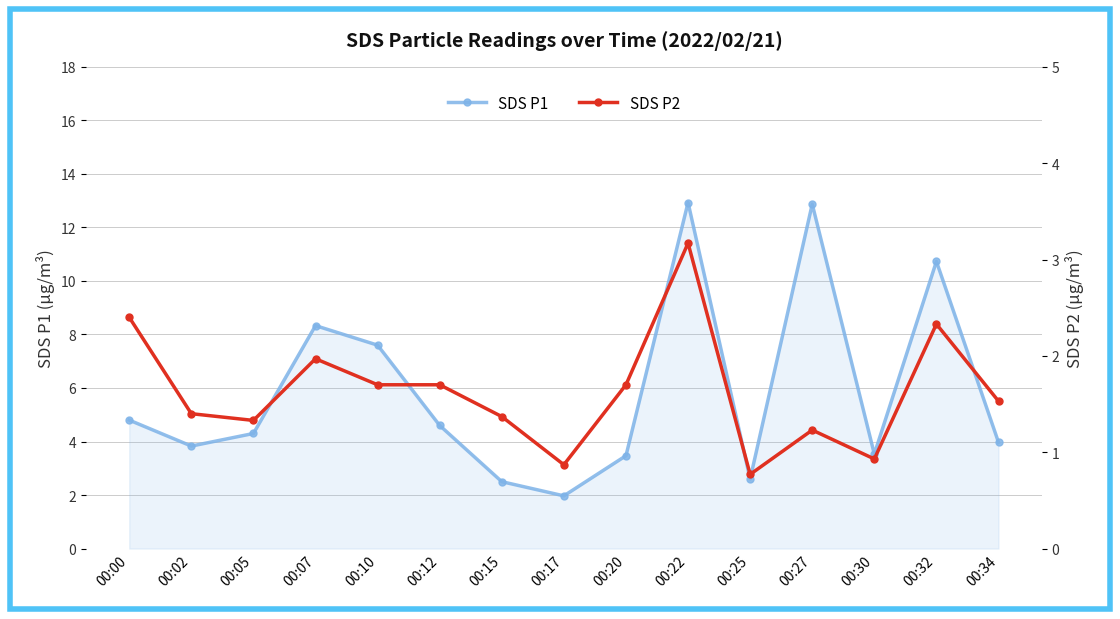

What are all the series names shown in the legend?

SDS P1, SDS P2